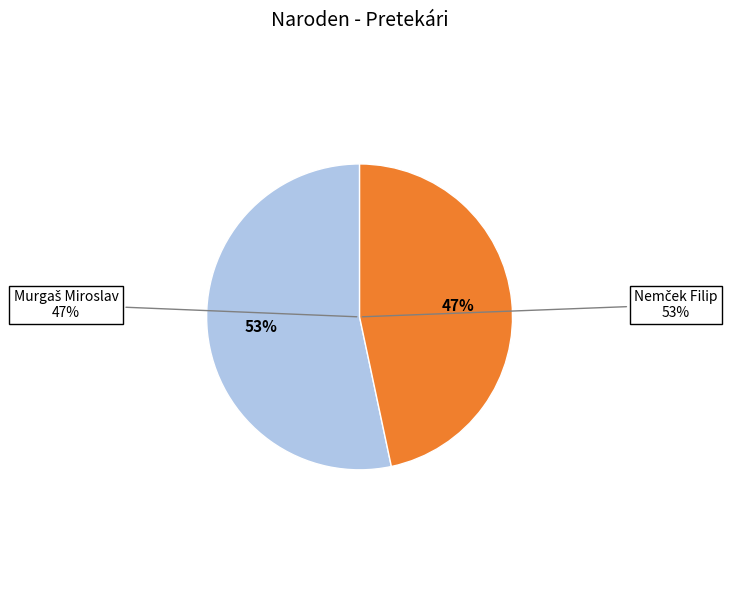

What portion of the pie excludes Nemček Filip?

46.7%